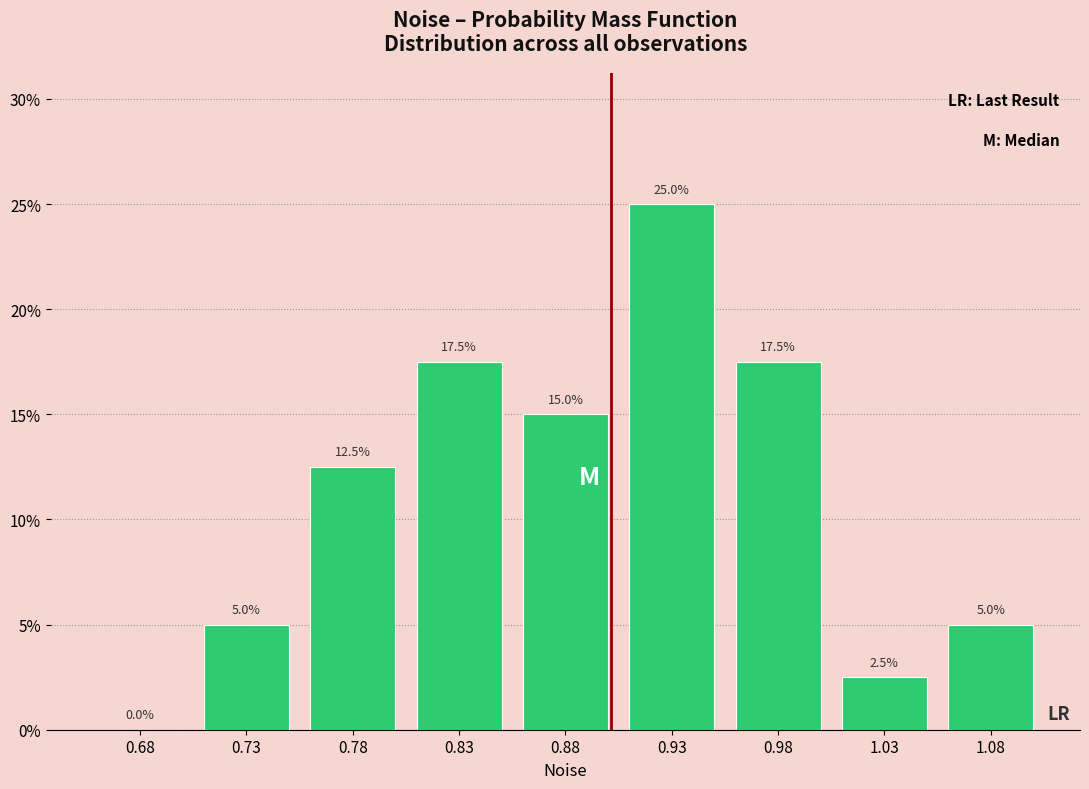

Reading left to right, list all the values displayed in this chart.

0.68=0.0	0.73=5.0	0.78=12.5	0.83=17.5	0.88=15.0	0.93=25.0	0.98=17.5	1.03=2.5	1.08=5.0